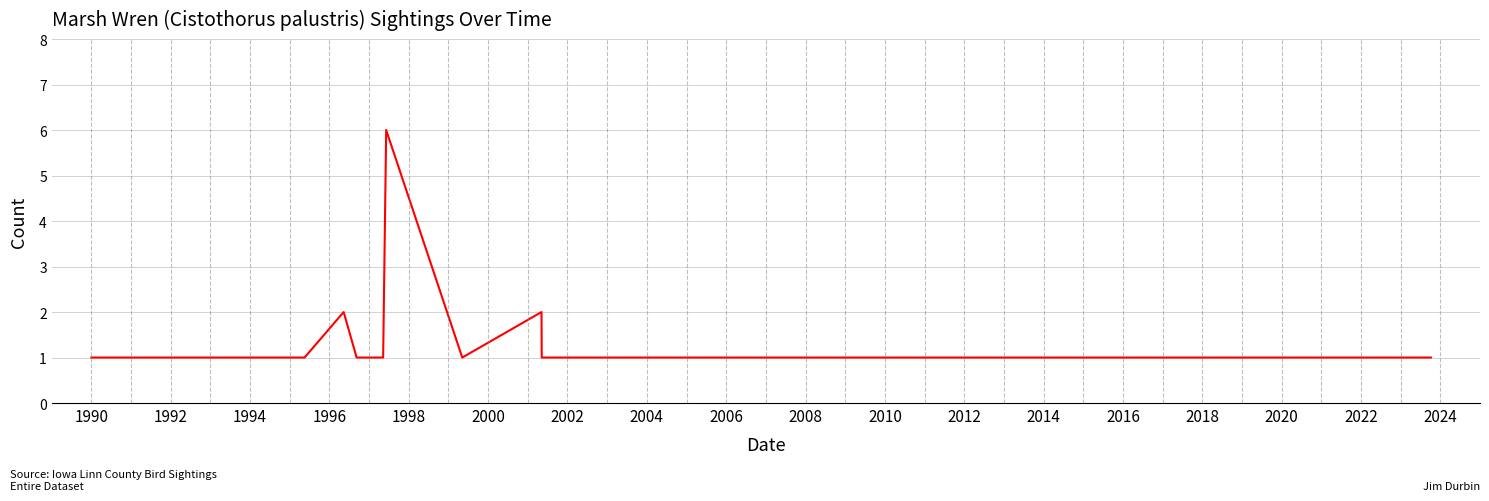

What is the difference between the maximum and minimum values?

5